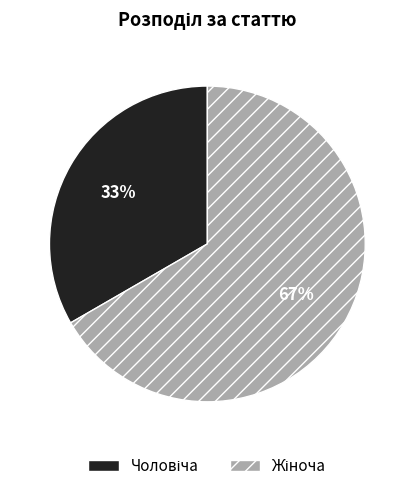

Is there a majority slice in this chart?

Yes